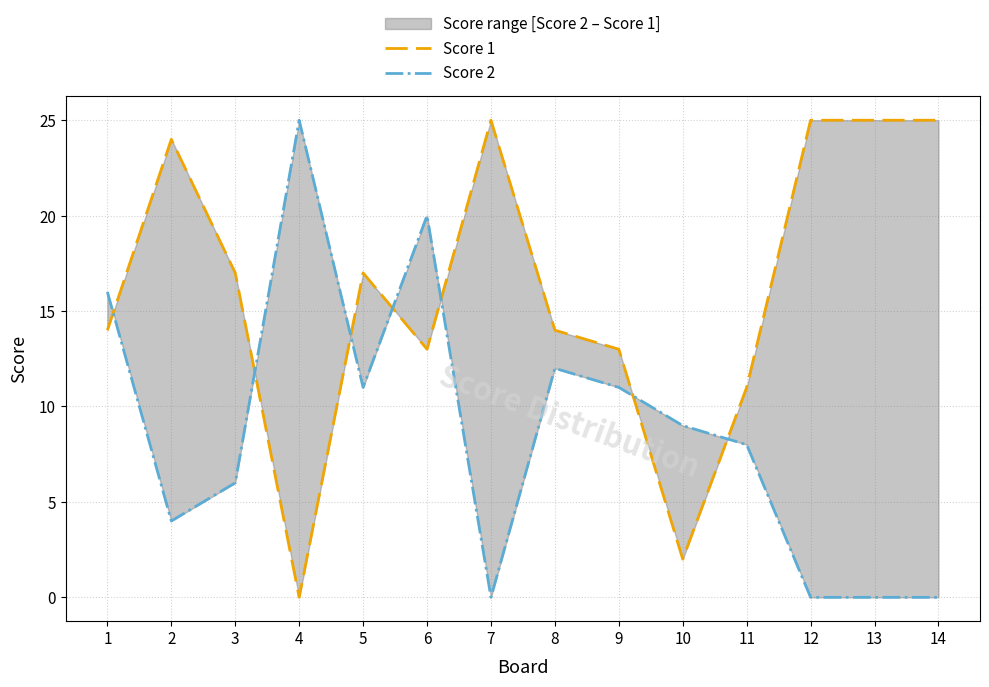

What value does the Score 1 series have at 8, to the nearest 10?

10